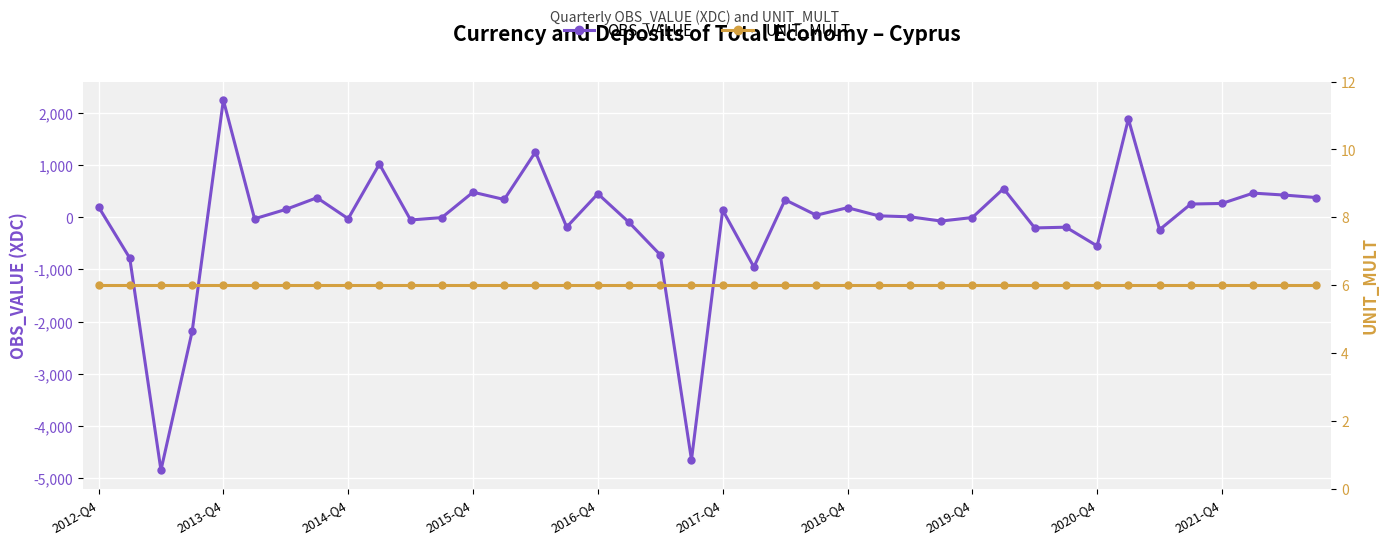

How many negative values does the OBS_VALUE series have?

18